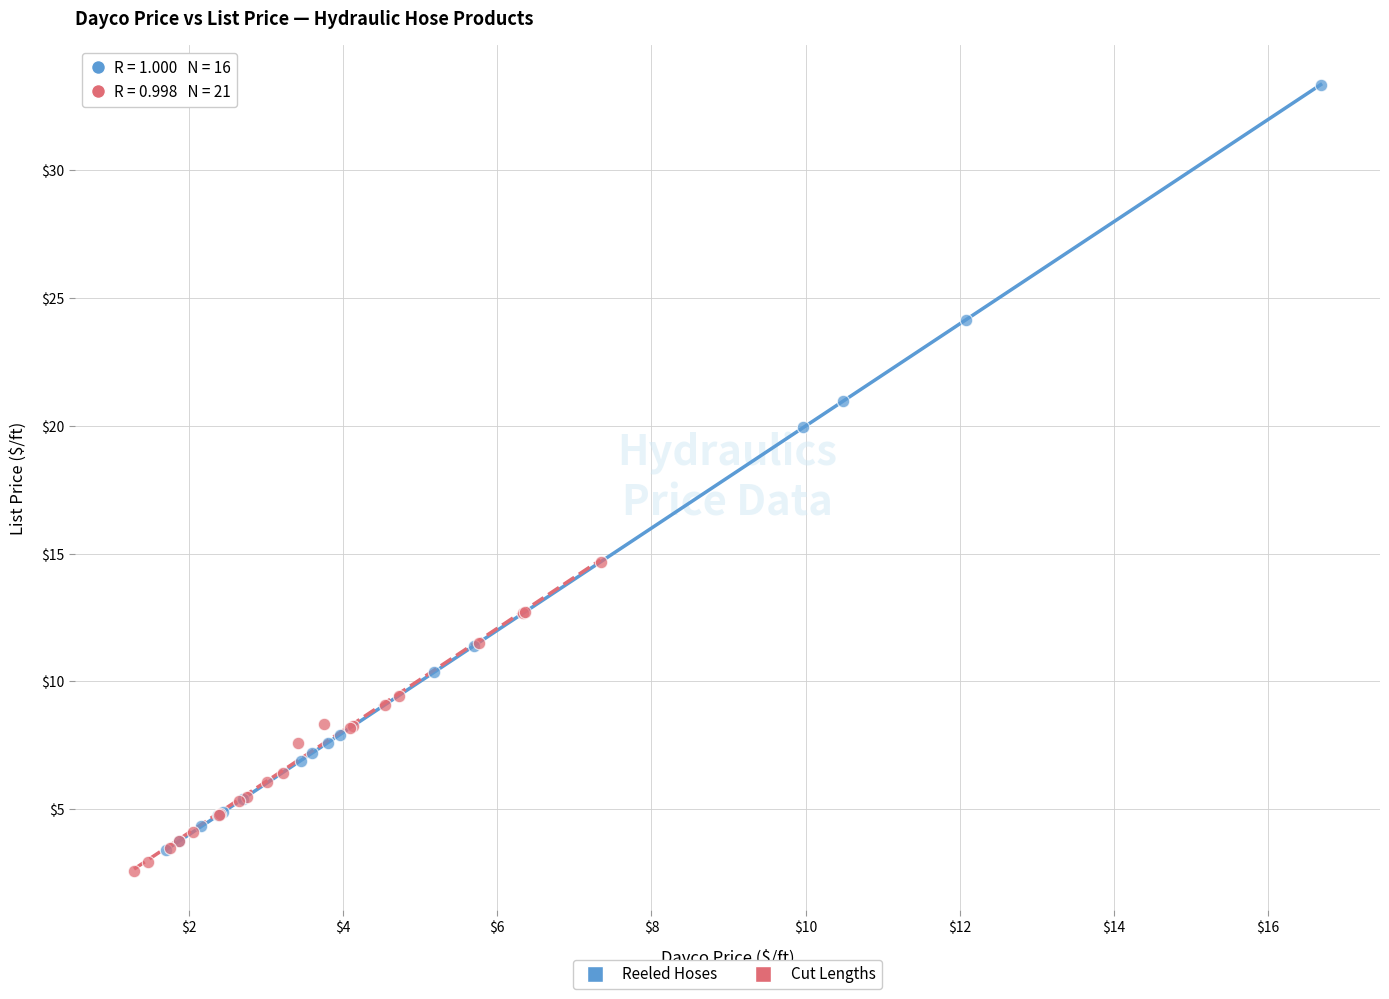

Which series has the largest Y range (max minus min)?

Reeled Hoses